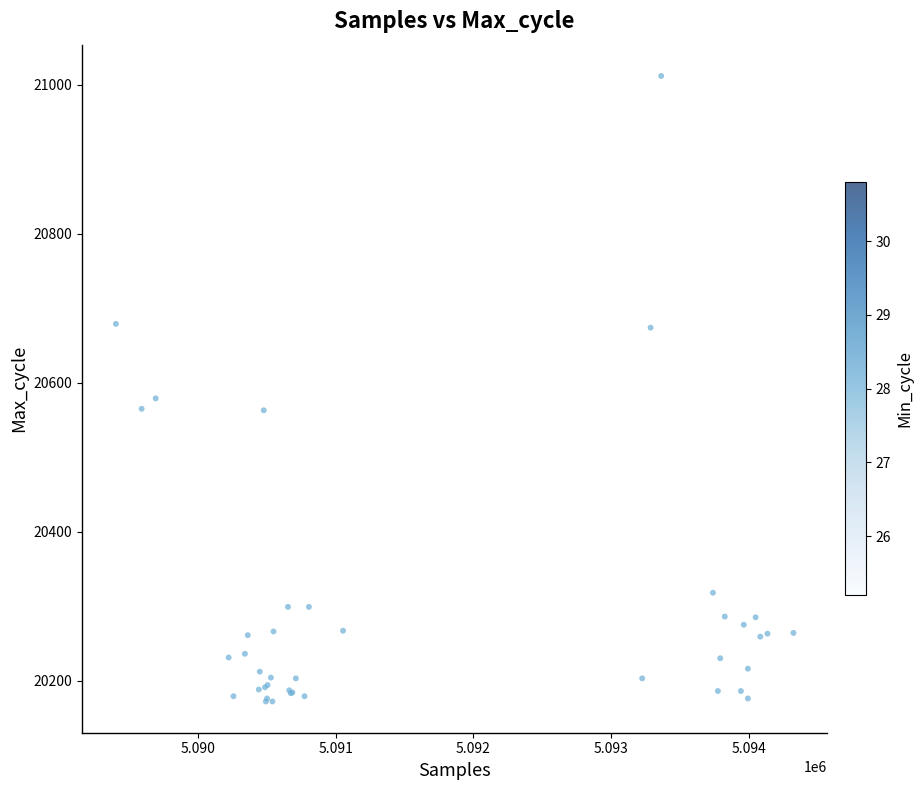

What Y value in the scatter plot is closest to 20592?

20579